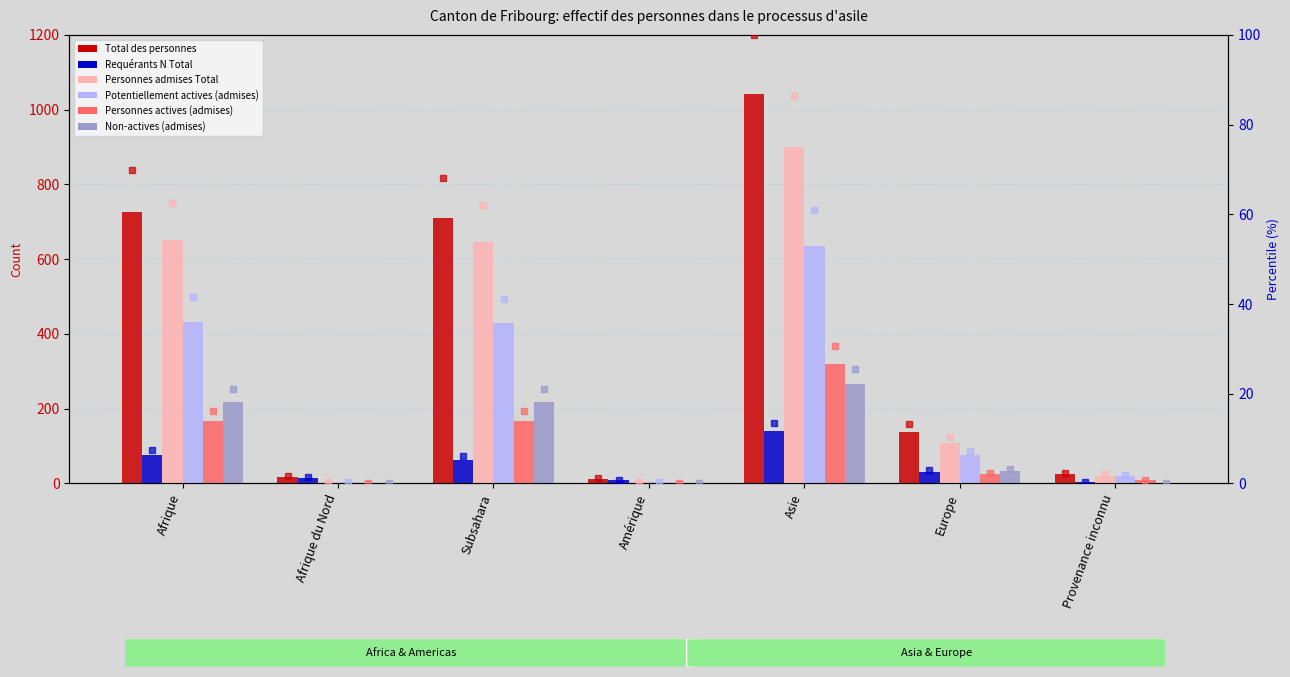

What is the label of the 2nd bar from the right?

Europe